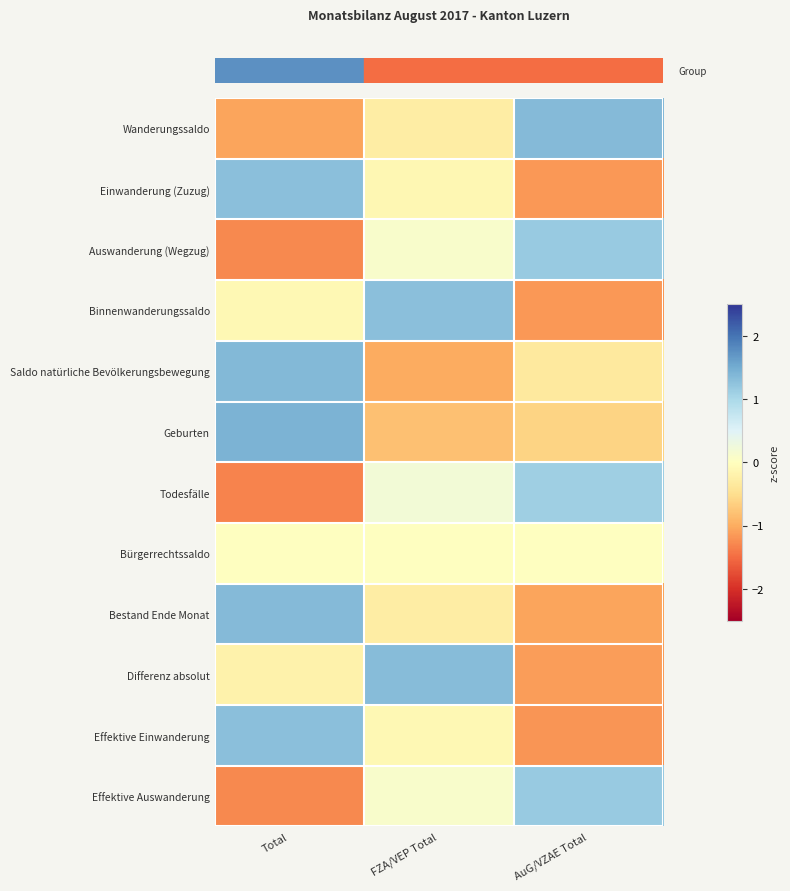

Which label corresponds to the largest value in the chart?

Total